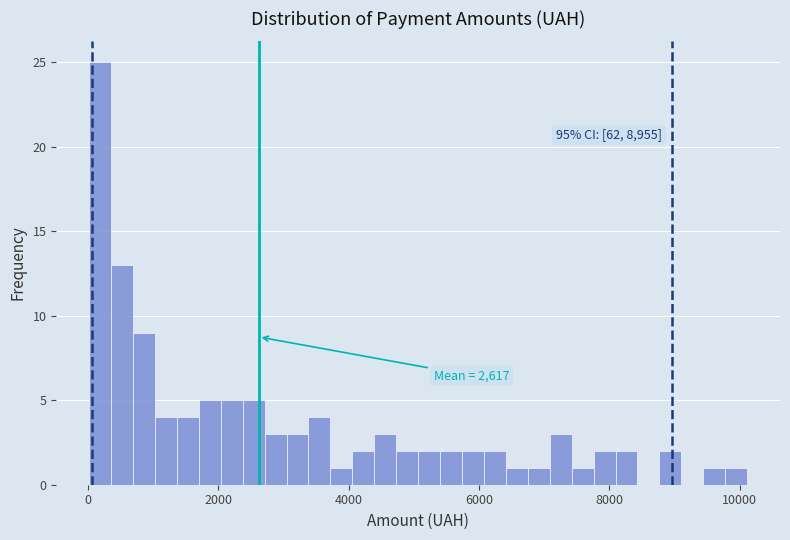

Around what value on the x-axis is the tallest bar? Give the approximate position of its centre, as read against the axis.

200